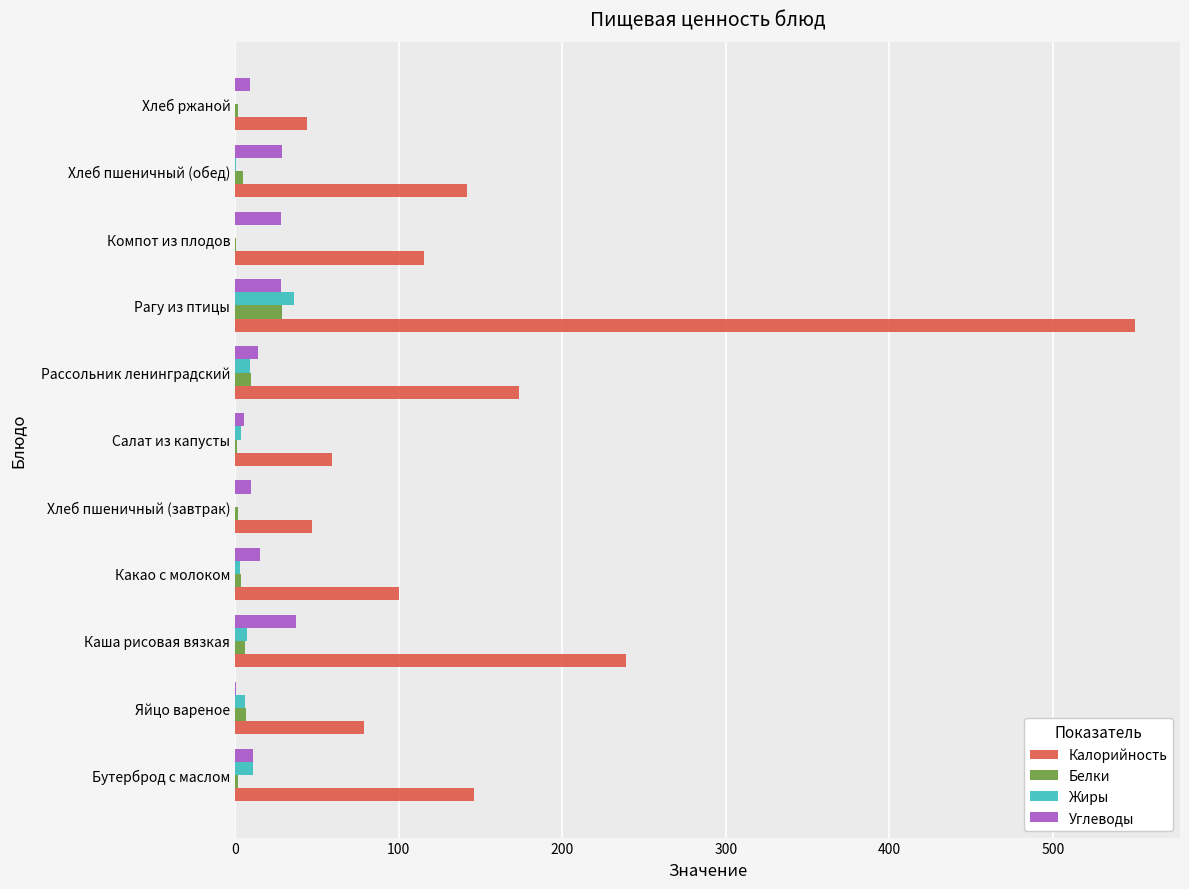

Which category has the highest value in the Калорийность series?

Рагу из птицы